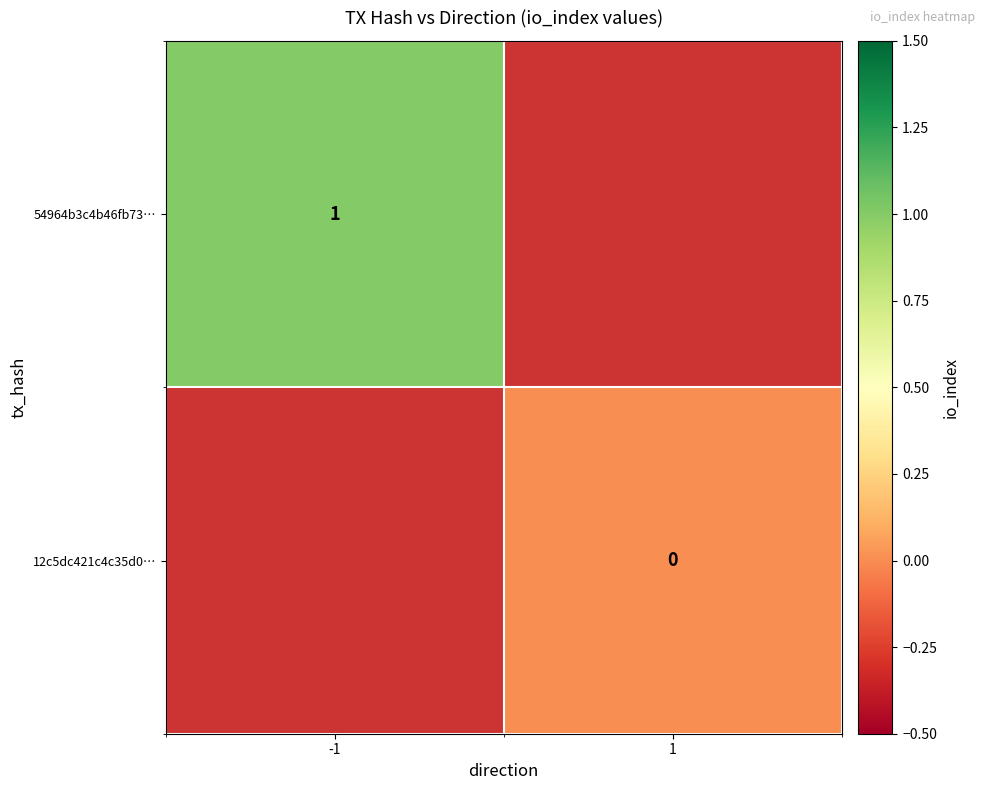

The 54964b3c4b46fb73… series shows 1 at -1. True or false?

True